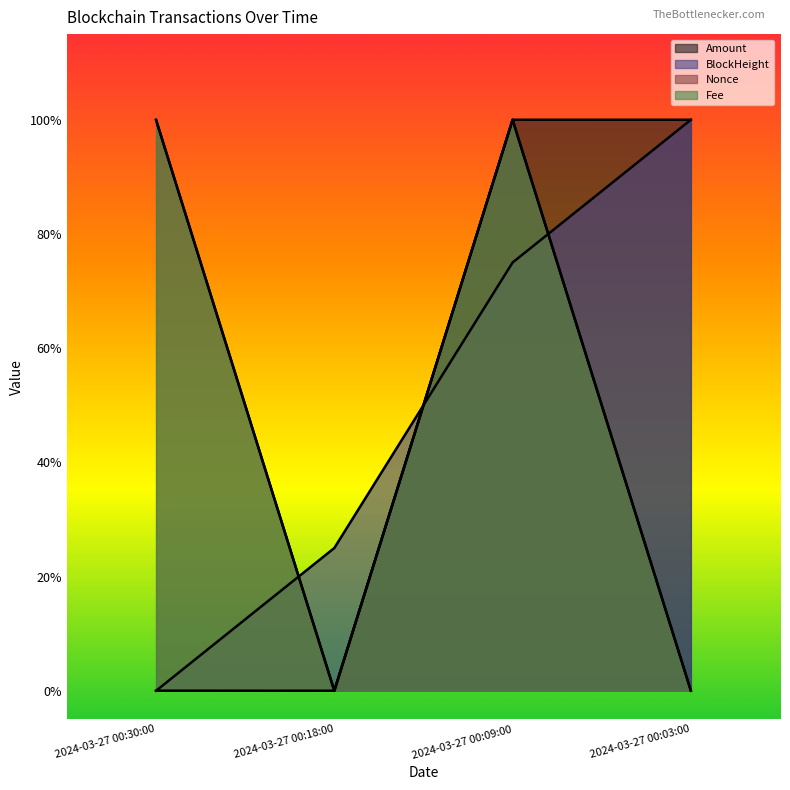

How many lines are shown in the chart?

4